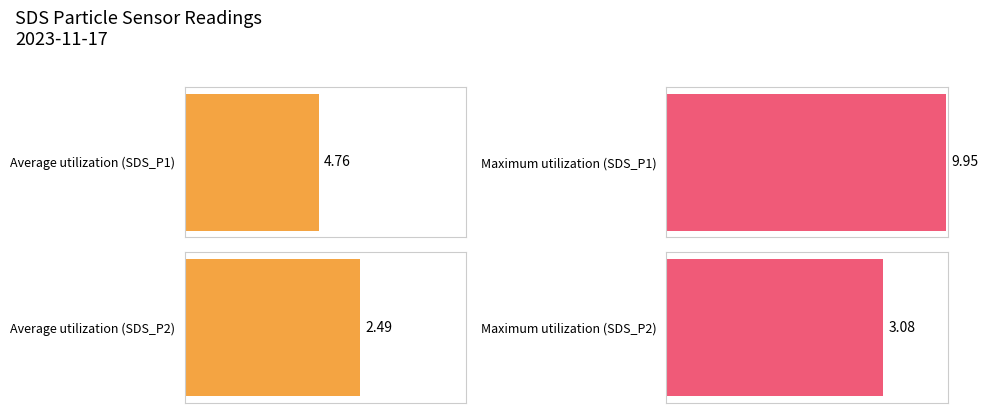

True or false: SDS_P2 has a value of 1.0 at 00:04.

False